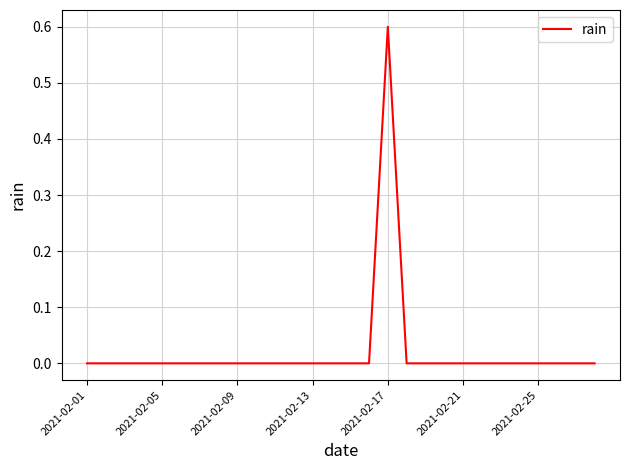

What is the maximum value shown in the chart?

0.6